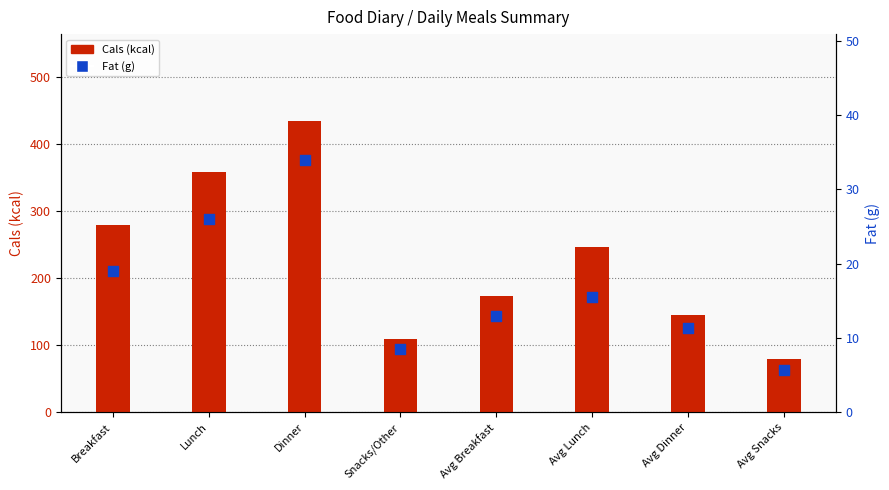

Is the value of Fat (g) at Lunch greater than the value of Cals (kcal) at Avg Lunch?

No